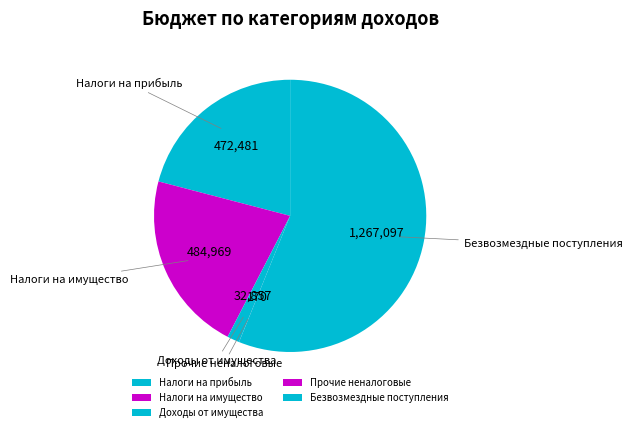

Is Безвозмездные поступления the majority of the pie?

Yes